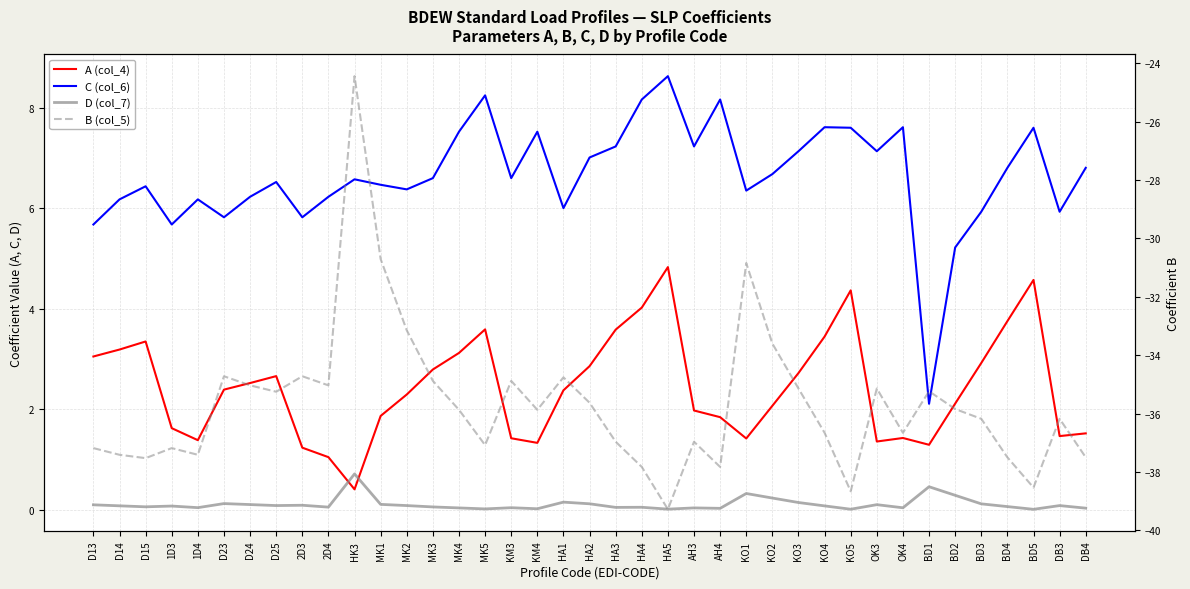

True or false: D (col_7) and B (col_5) cross at least once.

False